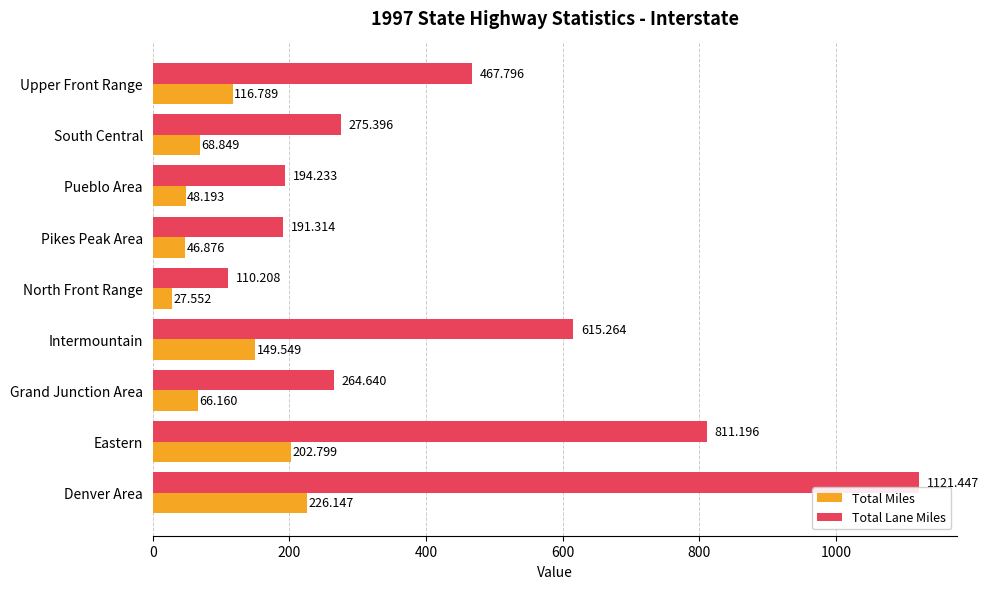

Which series has the widest spread of values?

Total Lane Miles